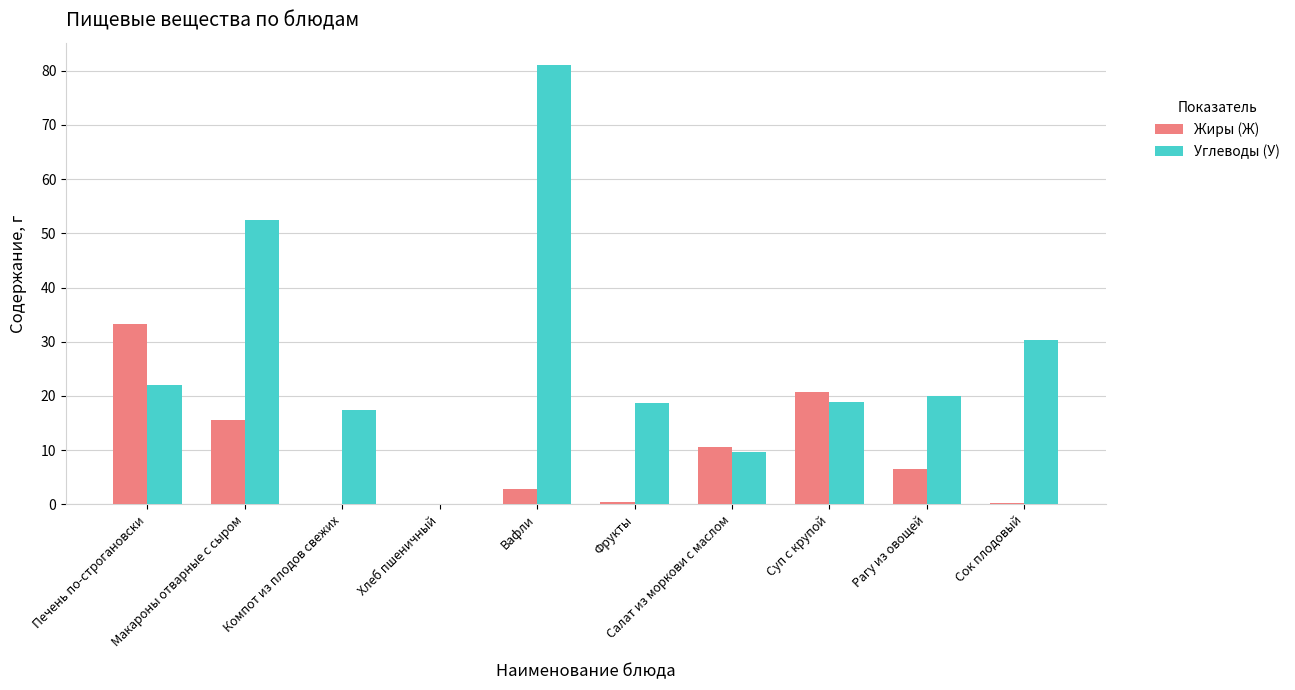

At which category is the sum across all series the highest?

Вафли